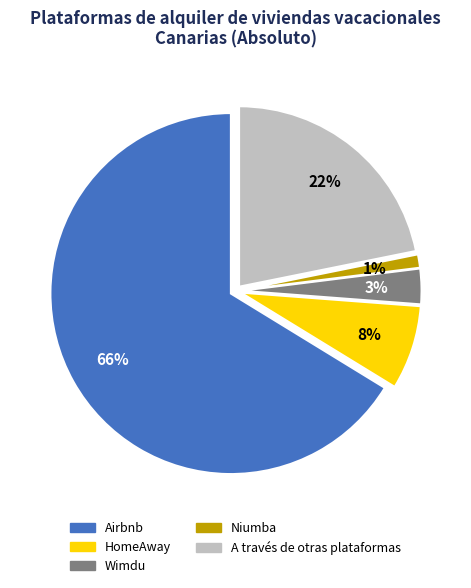

To the nearest percent, what is the average slice percentage?

20%